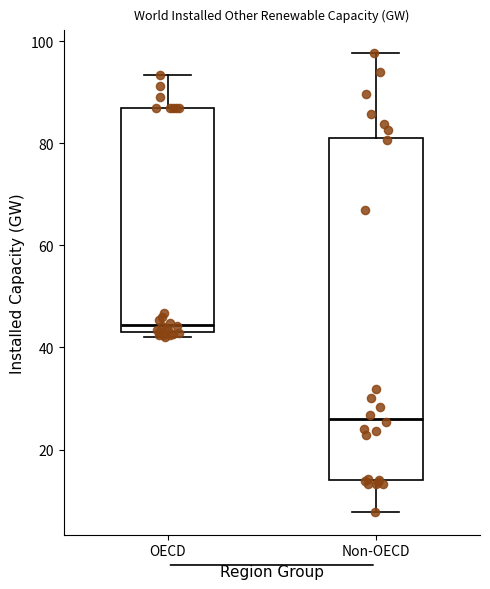

Reading left to right, transcribe this box plot: for each box, give where its median line is, the range the box spans, and where its two whiskers end, as read against the y-axis. The values are not printed on the chart, so give them approximately, as read against the axis.

OECD: median 44 (just above the box's lower edge), box 44 to 86, whiskers 42 to 94
Non-OECD: median 26, box 14 to 82, whiskers 8 to 98